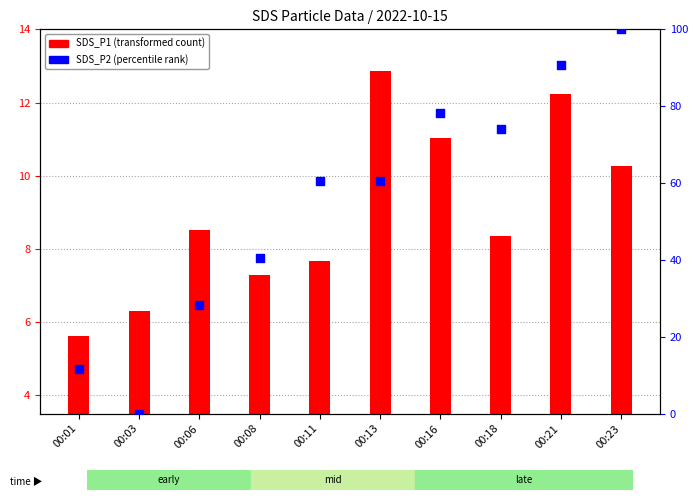

Which series has the largest total across all categories?

SDS_P2 (percentile rank)